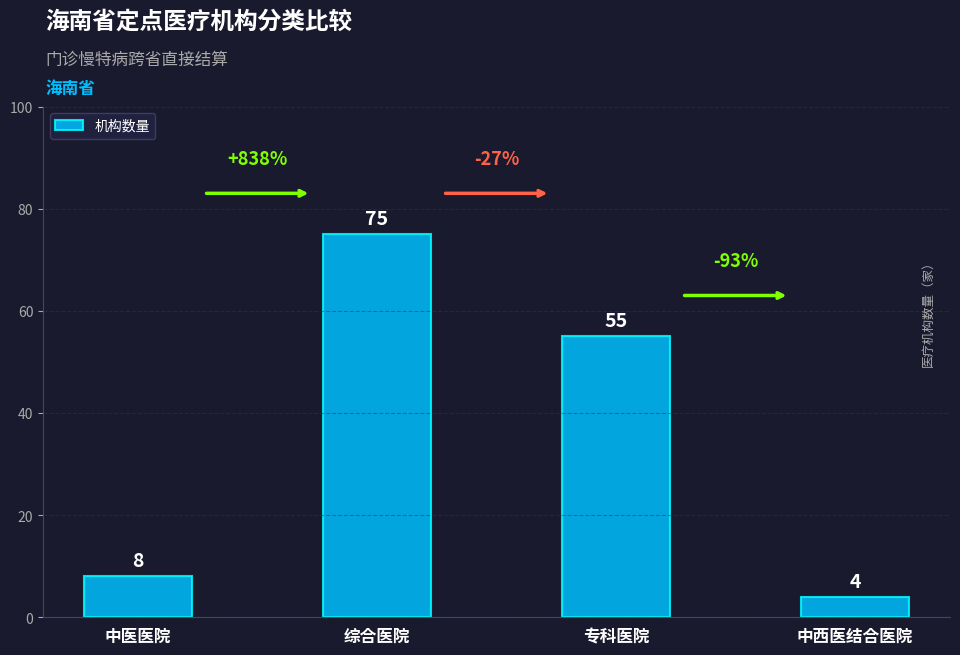

How many series are shown in this chart?

1